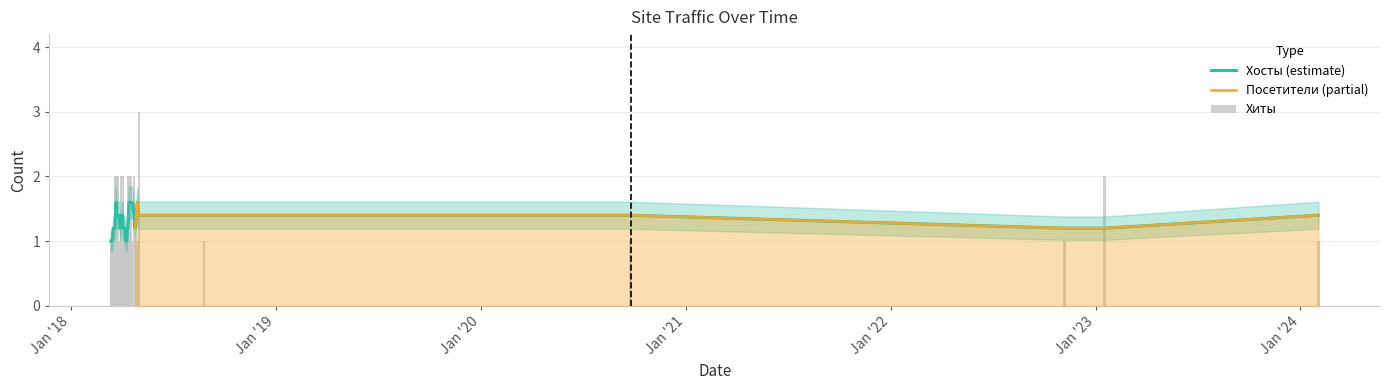

The value of Хиты at 2018-03-27 is 0. True or false?

False